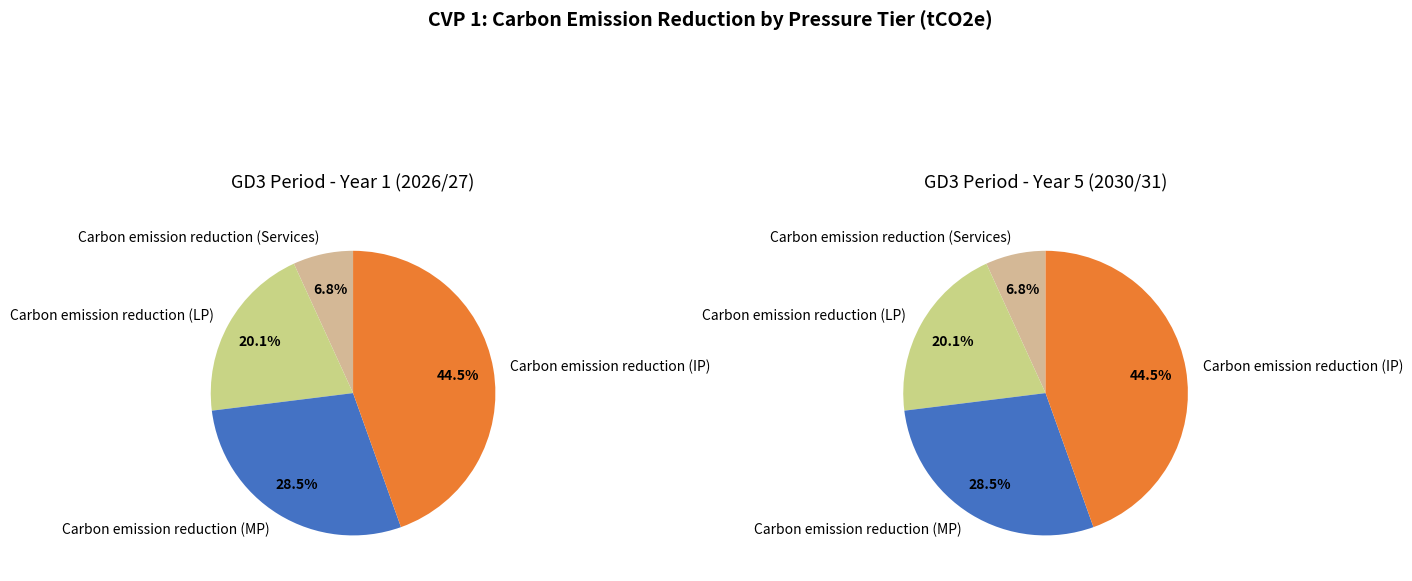

Rank the categories by value from highest to lowest.

Carbon emission reduction (IP), Carbon emission reduction (MP), Carbon emission reduction (LP), Carbon emission reduction (Services)